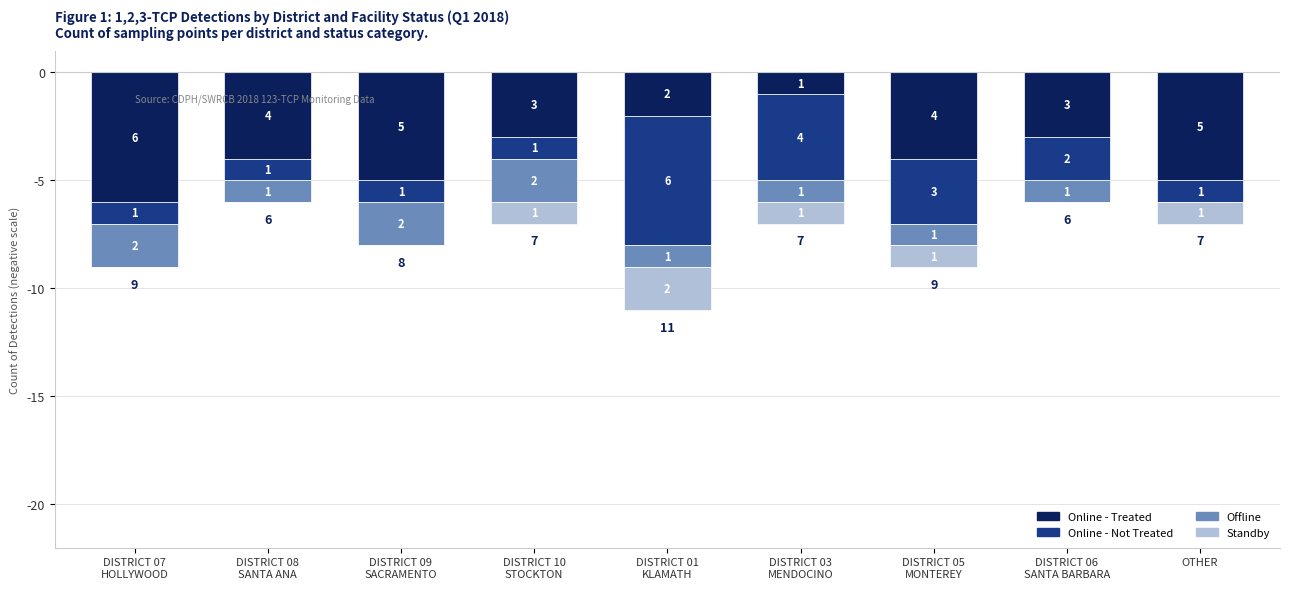

How many bars are there in each group?

4